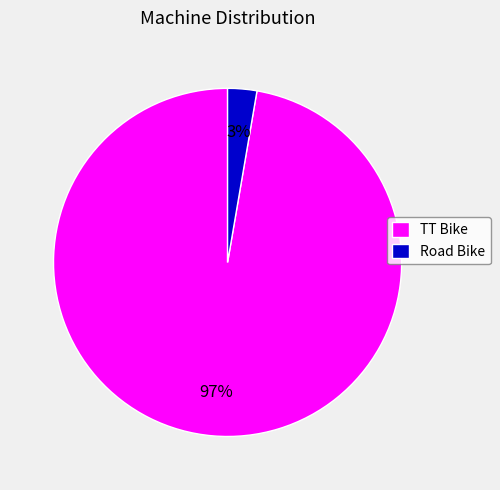

To the nearest percent, what portion does Road Bike represent?

3%